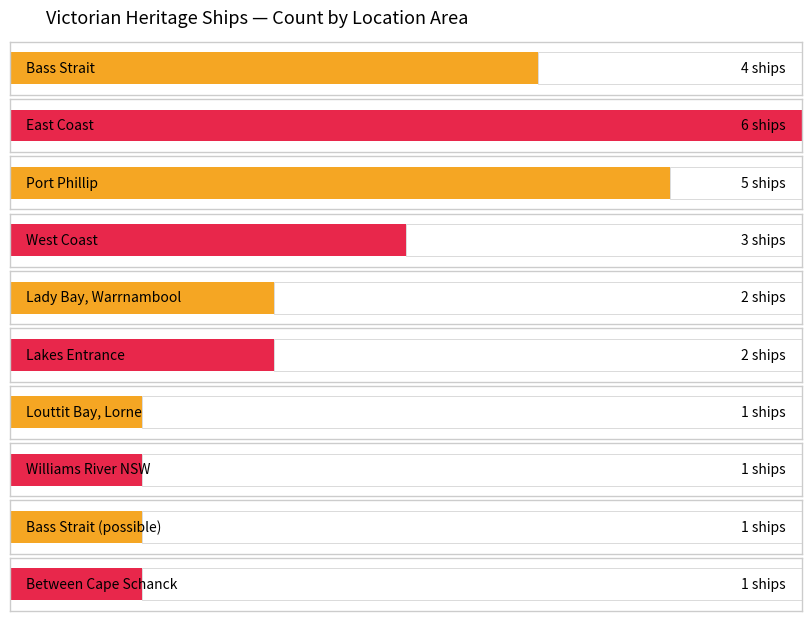

Approximately how many times larger is the value at Lakes Entrance compared to Lady Bay, Warrnambool?

1.0